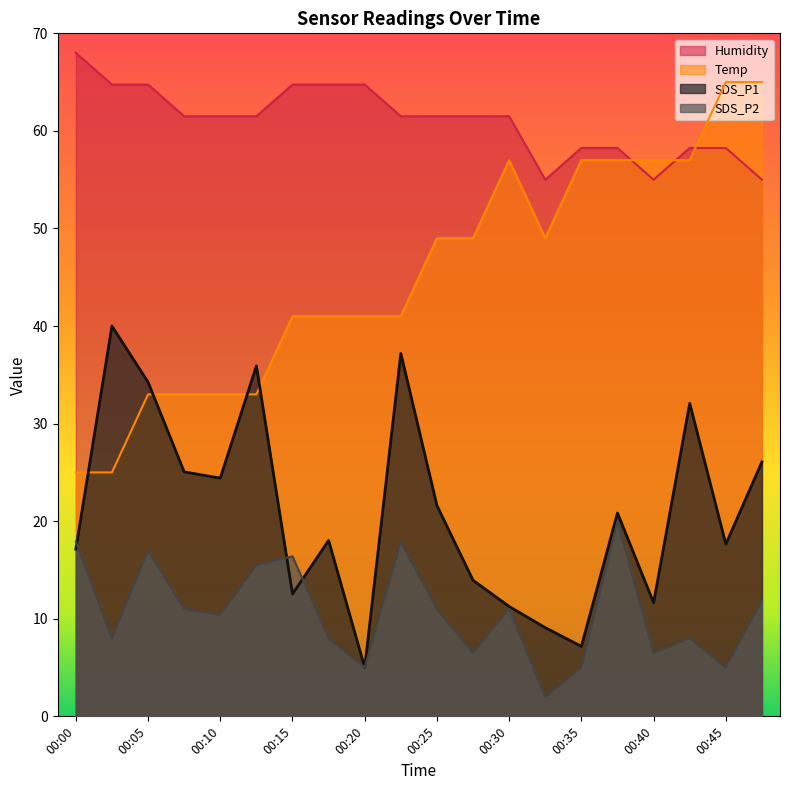

Where does the Temp series first go above 49?

00:25